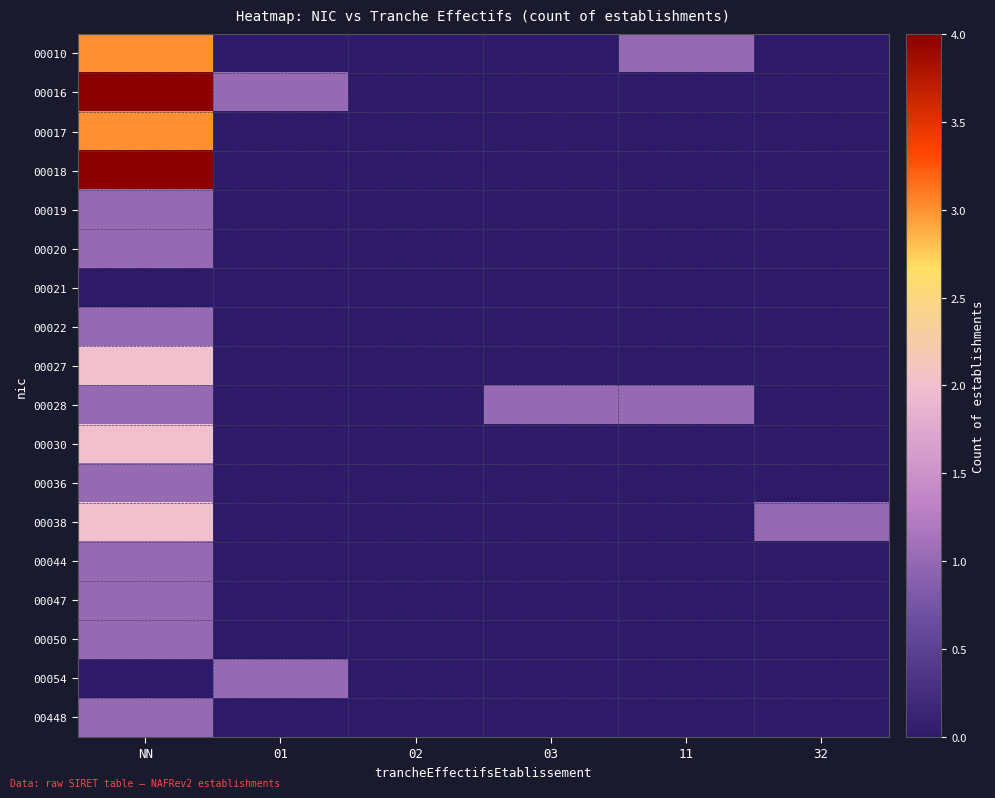

At which category is the sum across all series the highest?

NN